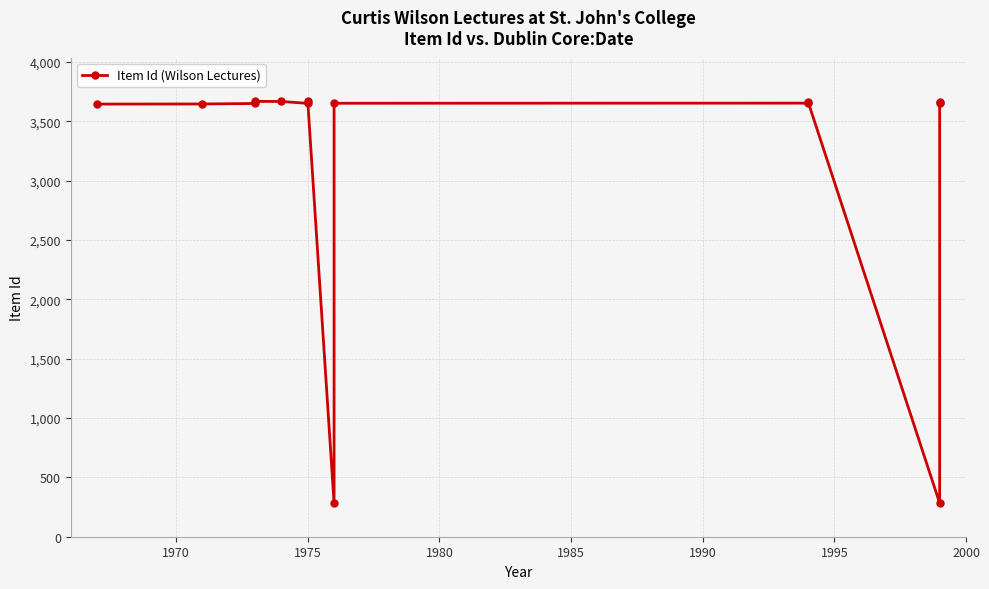

Is this an area chart (filled region under the line)?

No